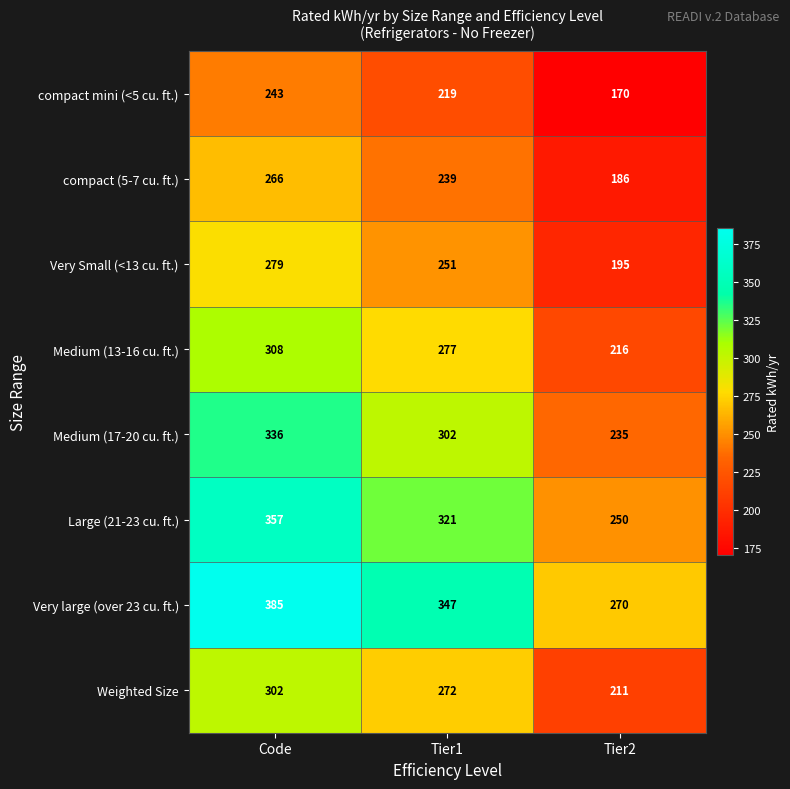

Reading right to left, extract all data points from this chart.

compact mini (<5 cu. ft.): Tier2=170	Tier1=219	Code=243
compact (5-7 cu. ft.): Tier2=186	Tier1=239	Code=266
Very Small (<13 cu. ft.): Tier2=195	Tier1=251	Code=279
Medium (13-16 cu. ft.): Tier2=216	Tier1=277	Code=308
Medium (17-20 cu. ft.): Tier2=235	Tier1=302	Code=336
Large (21-23 cu. ft.): Tier2=250	Tier1=321	Code=357
Very large (over 23 cu. ft.): Tier2=270	Tier1=347	Code=385
Weighted Size: Tier2=211	Tier1=272	Code=302